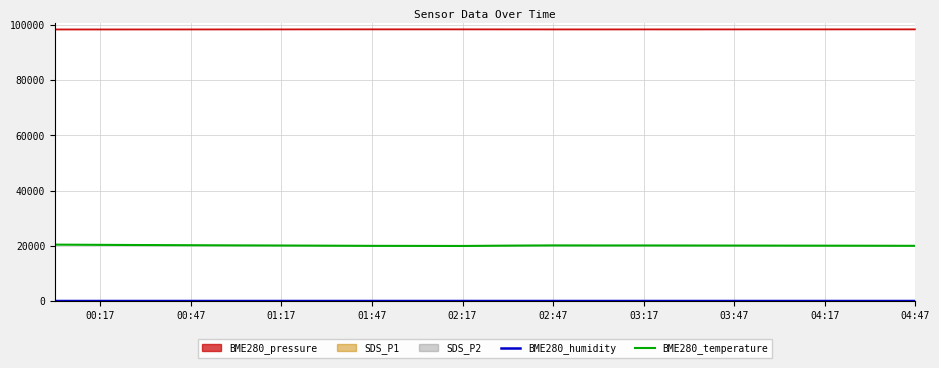

How many data points does each series have?

20